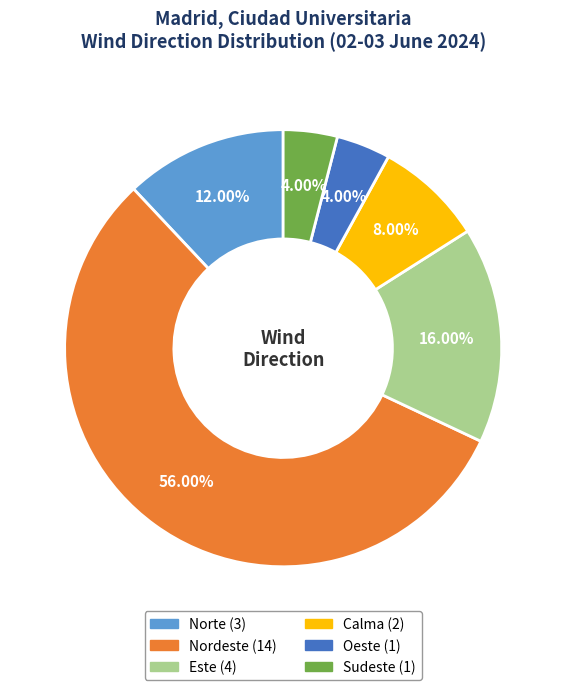

To the nearest percent, what portion does Calma represent?

8%